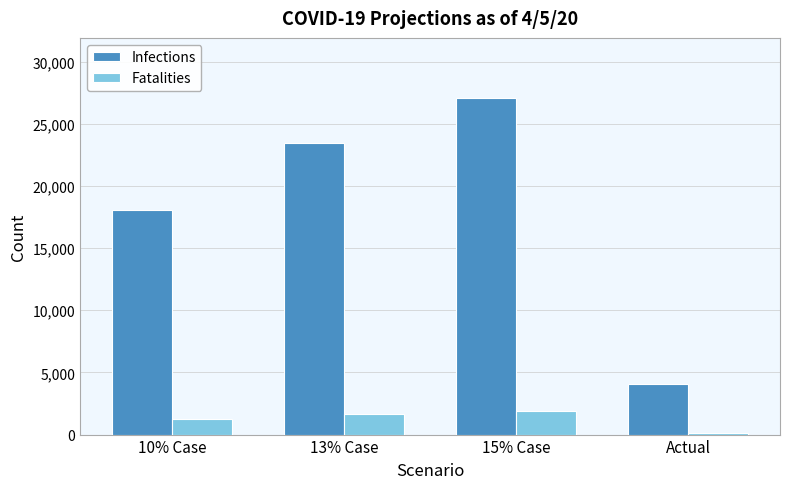

Reading left to right, transcribe all the data shown in this chart.

Infections: 18032	23442	27048	4066
Fatalities: 1262	1641	1893	153